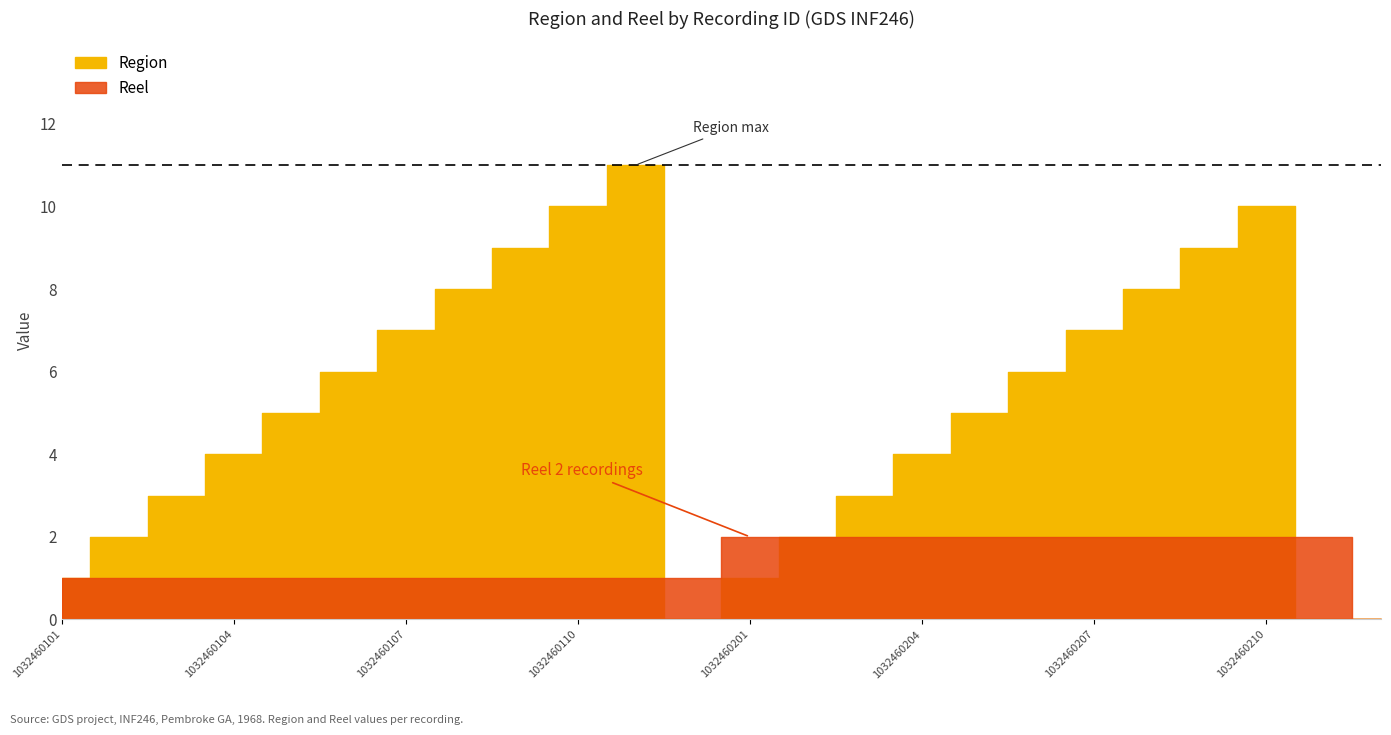

Does the chart display data point markers on the line(s)?

No